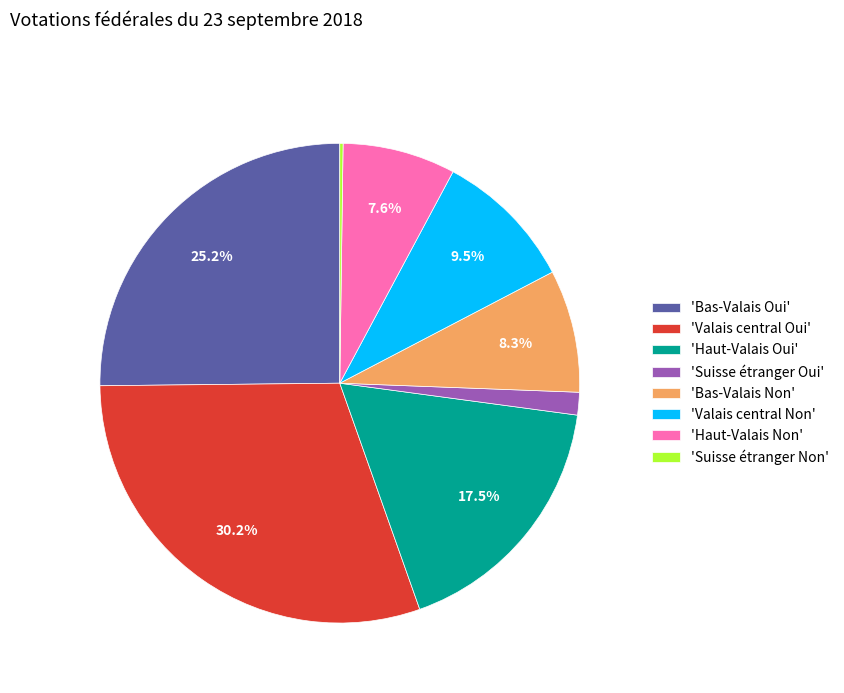

Between 'Haut-Valais Oui' and 'Suisse étranger Oui', which is larger?

'Haut-Valais Oui'